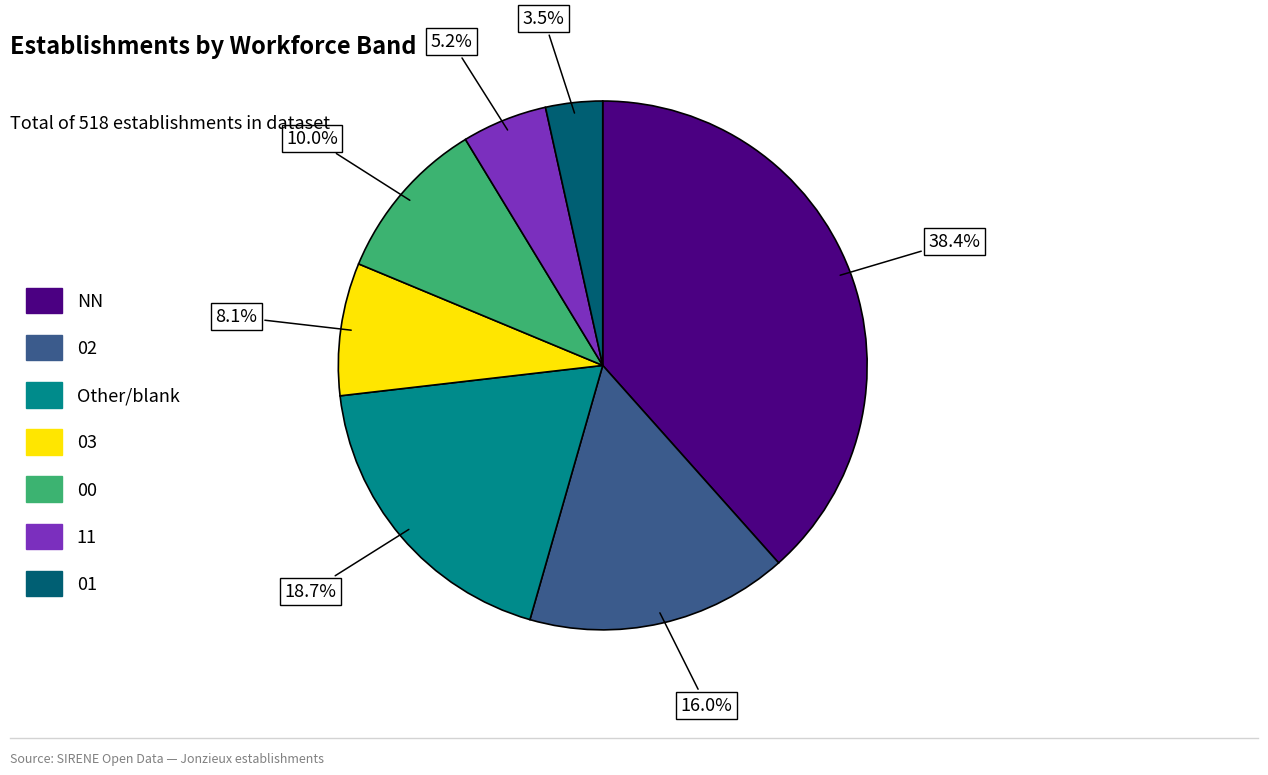

Rank the categories by value from highest to lowest.

NN, Other/blank, 02, 00, 03, 11, 01